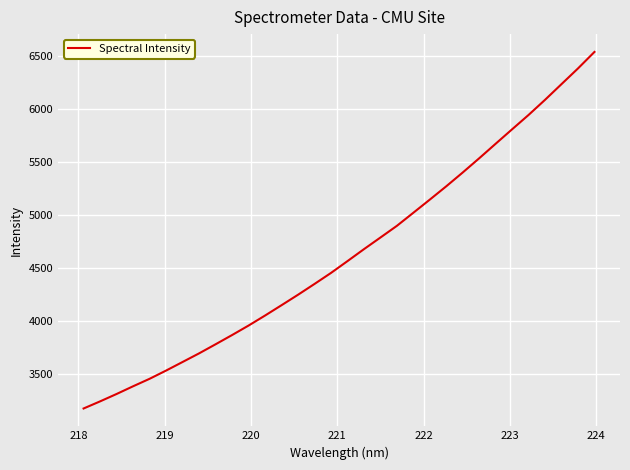

What is the maximum value shown in the chart?

6537.3